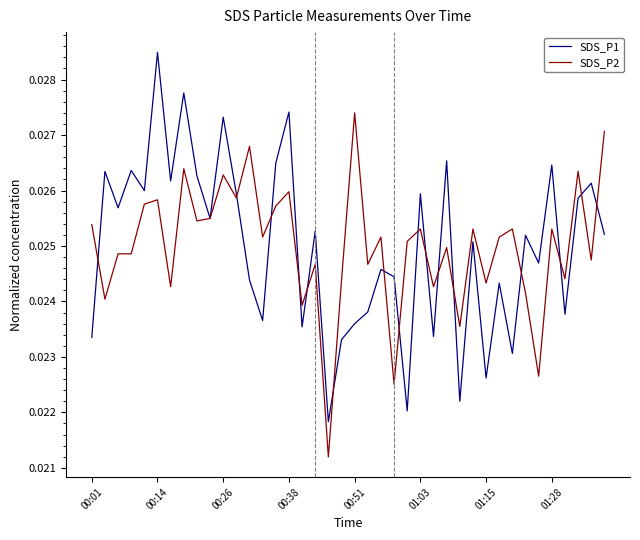

Which series has the widest spread of values?

SDS_P1